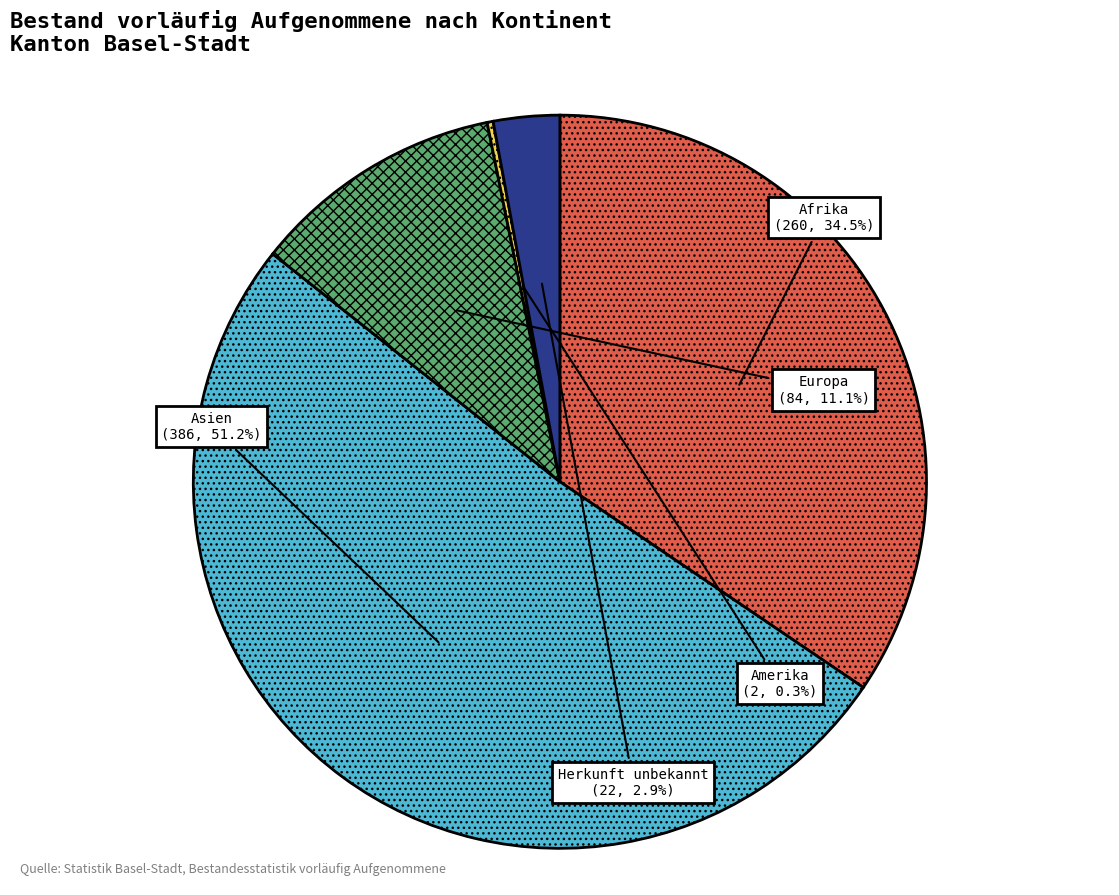

To the nearest percent, what is the difference between the Asien and Herkunft unbekannt slice percentages?

48%